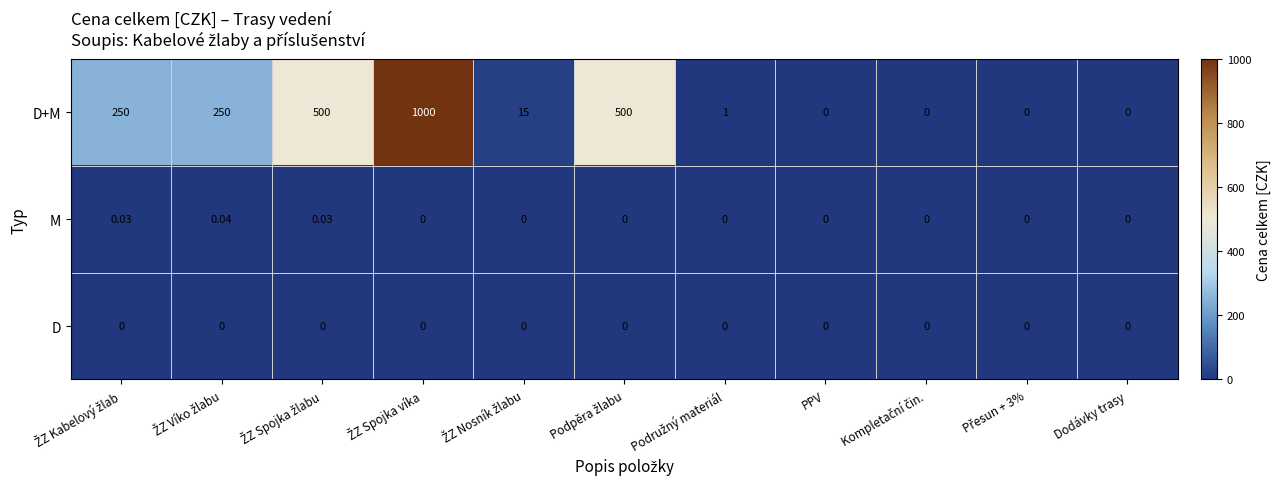

List the series in order of their peak value, lowest first.

D, M, D+M